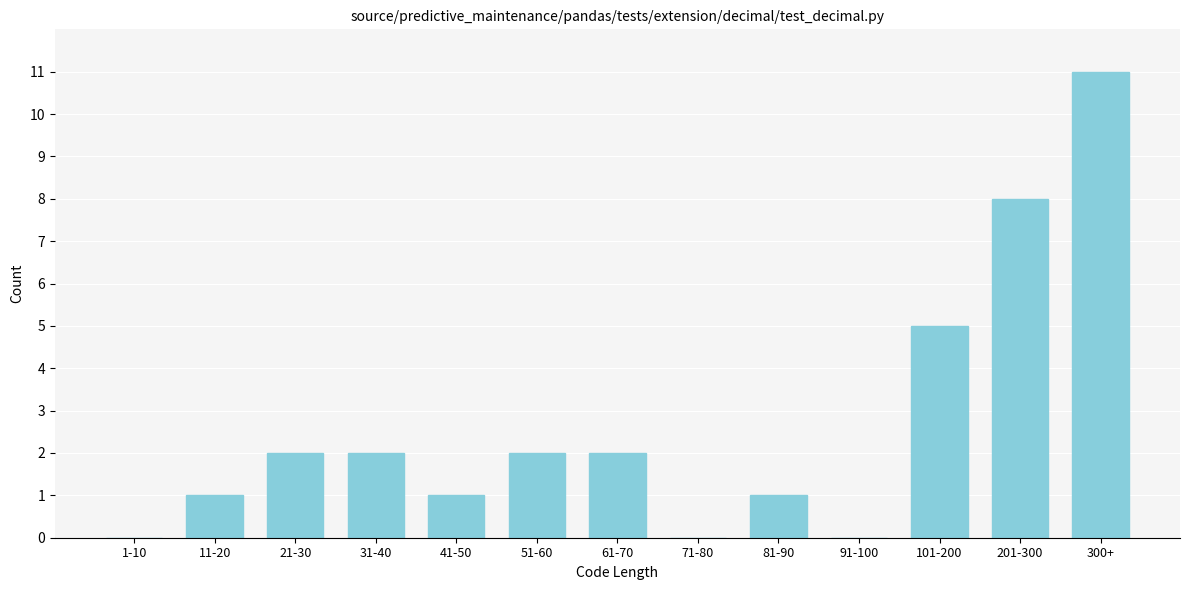

Reading left to right, what are all the values shown in this chart?

1-10=0	11-20=1	21-30=2	31-40=2	41-50=1	51-60=2	61-70=2	71-80=0	81-90=1	91-100=0	101-200=5	201-300=8	300+=11